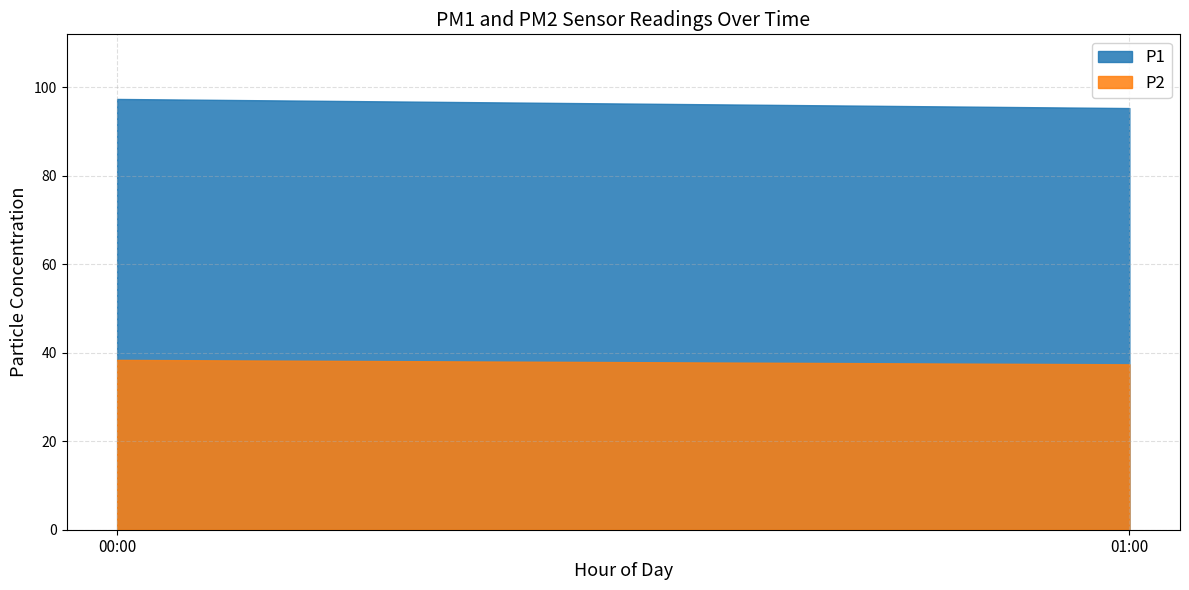

What is the sum of the P1 values at 00:00 and 01:00?

192.7